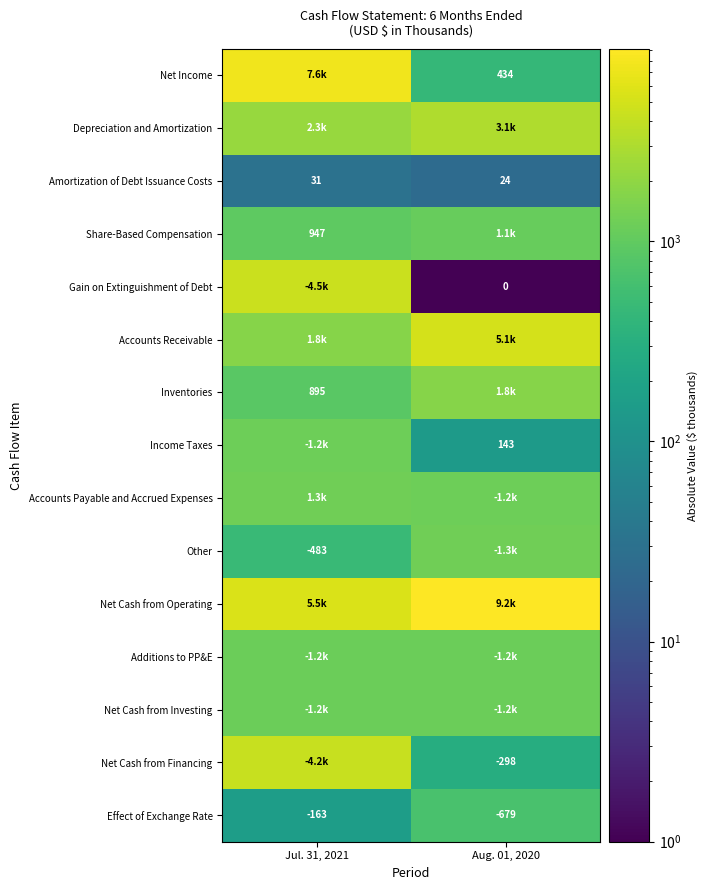

Is it true that Effect of Exchange Rate equals -966 at Aug. 01, 2020?

False